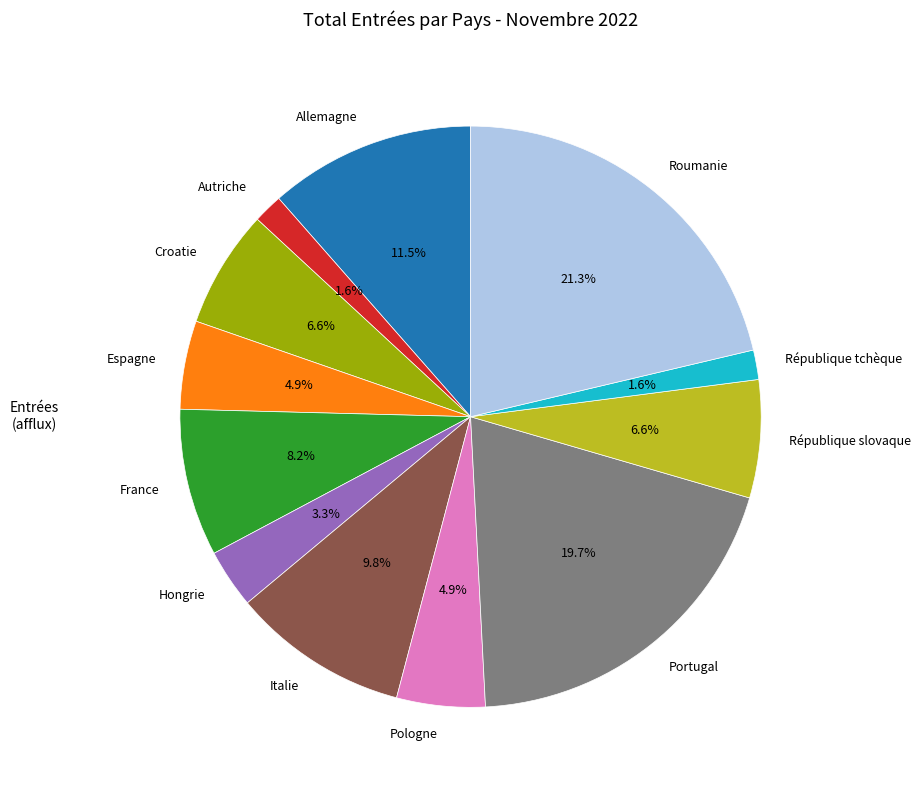

Count the number of slices in the pie.

12